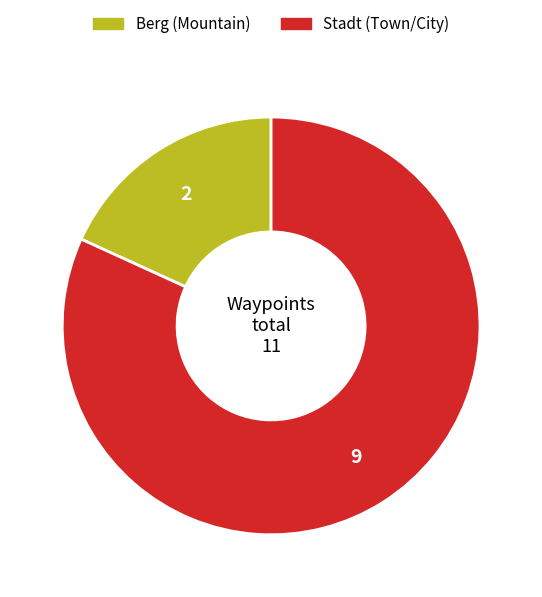

Does any single category account for the majority?

Yes